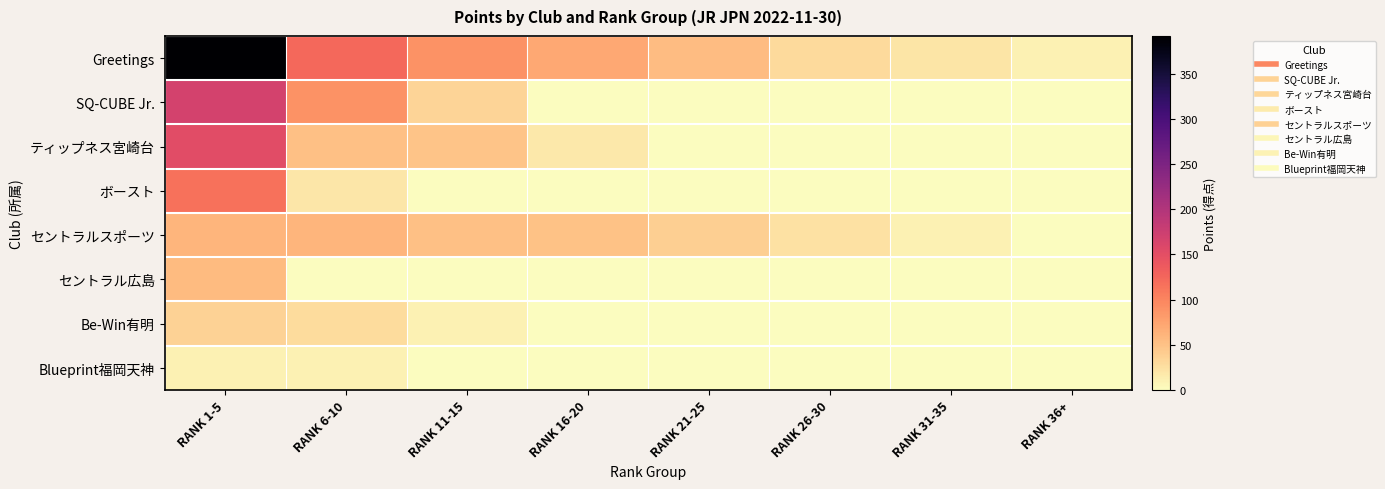

Reading left to right, what are all the values shown in this chart?

Greetings: RANK 1-5=392	RANK 6-10=123	RANK 11-15=89	RANK 16-20=71	RANK 21-25=54	RANK 26-30=30	RANK 31-35=21	RANK 36+=10
SQ-CUBE Jr.: RANK 1-5=168	RANK 6-10=90	RANK 11-15=34	RANK 16-20=0	RANK 21-25=0	RANK 26-30=0	RANK 31-35=0	RANK 36+=0
ティップネス宮崎台: RANK 1-5=153	RANK 6-10=51	RANK 11-15=48	RANK 16-20=17	RANK 21-25=0	RANK 26-30=0	RANK 31-35=0	RANK 36+=0
ボースト: RANK 1-5=115	RANK 6-10=19	RANK 11-15=0	RANK 16-20=0	RANK 21-25=0	RANK 26-30=0	RANK 31-35=0	RANK 36+=0
セントラルスポーツ: RANK 1-5=61	RANK 6-10=61	RANK 11-15=51	RANK 16-20=50	RANK 21-25=39	RANK 26-30=24	RANK 31-35=10	RANK 36+=0
セントラル広島: RANK 1-5=56	RANK 6-10=1	RANK 11-15=0	RANK 16-20=0	RANK 21-25=0	RANK 26-30=0	RANK 31-35=0	RANK 36+=0
Be-Win有明: RANK 1-5=36	RANK 6-10=29	RANK 11-15=10	RANK 16-20=0	RANK 21-25=0	RANK 26-30=0	RANK 31-35=0	RANK 36+=0
Blueprint福岡天神: RANK 1-5=10	RANK 6-10=10	RANK 11-15=0	RANK 16-20=0	RANK 21-25=0	RANK 26-30=0	RANK 31-35=0	RANK 36+=0